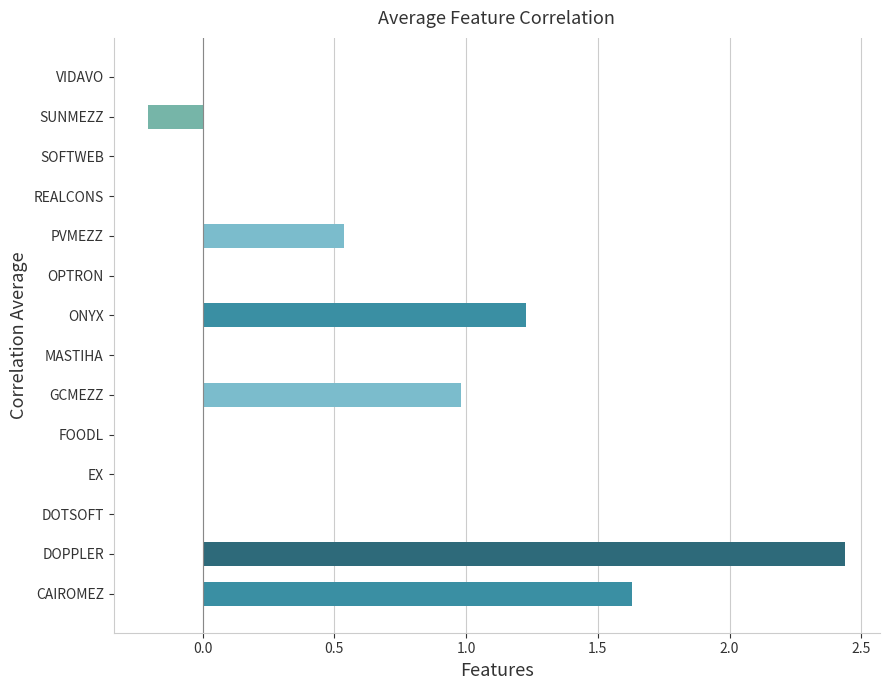

How many distinct data groups are displayed?

1